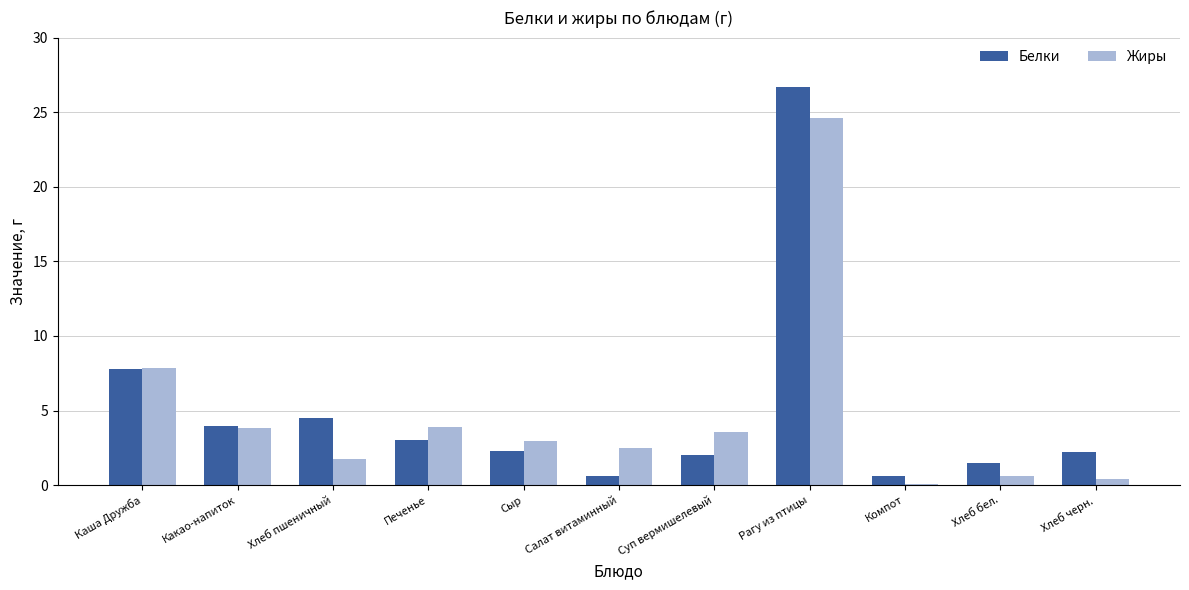

At which label does Белки reach its peak?

Рагу из птицы